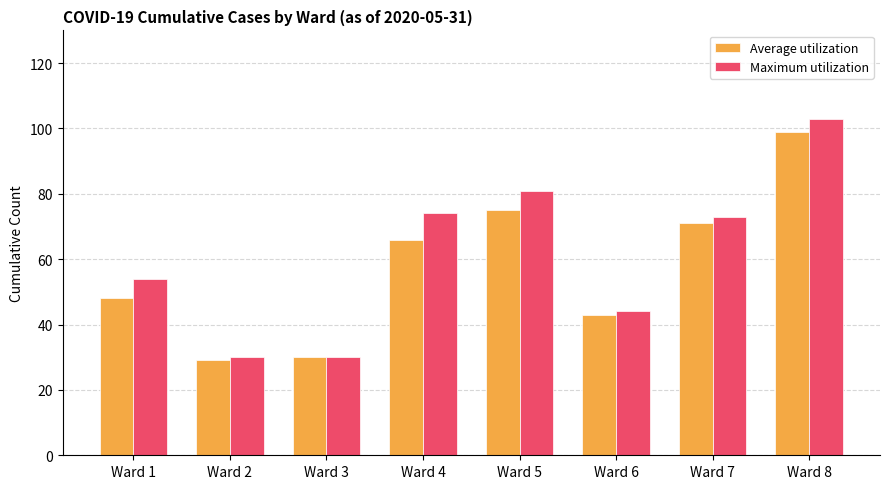

What is the average value of the Average utilization series?

58